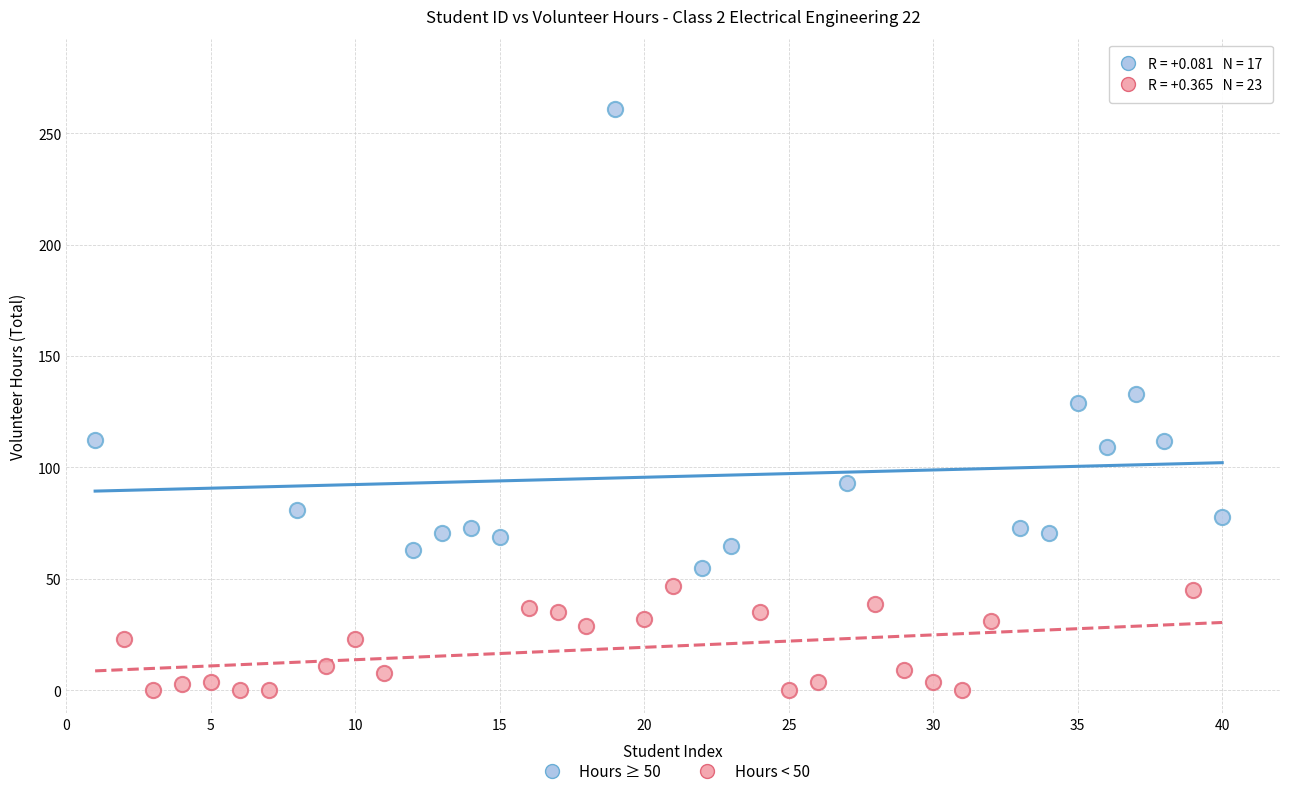

Which series has the widest spread of Y values?

Hours ≥ 50